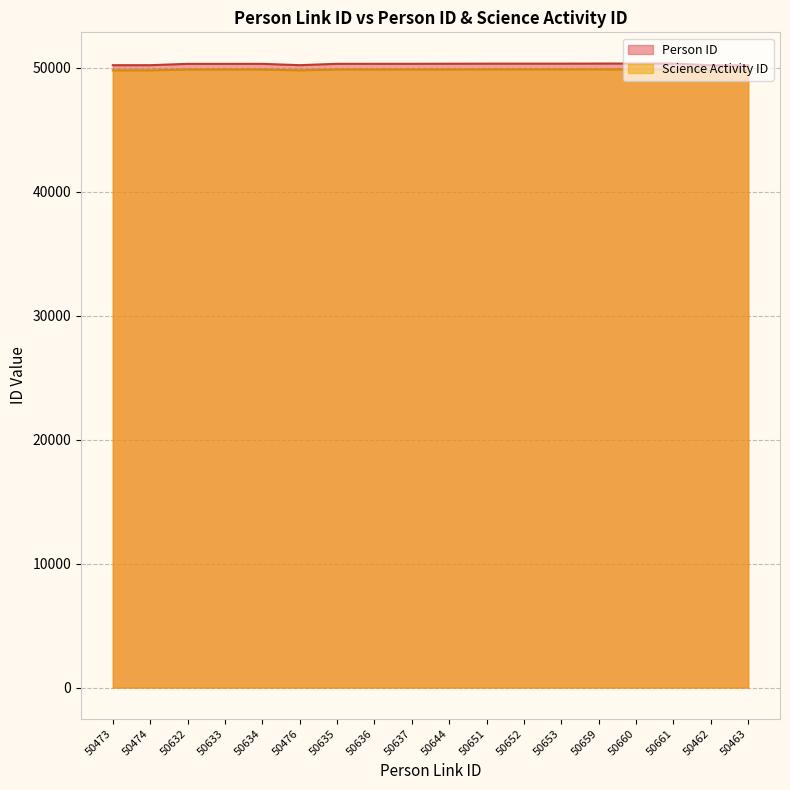

The Science Activity ID series shows 13400 at 50651. True or false?

False